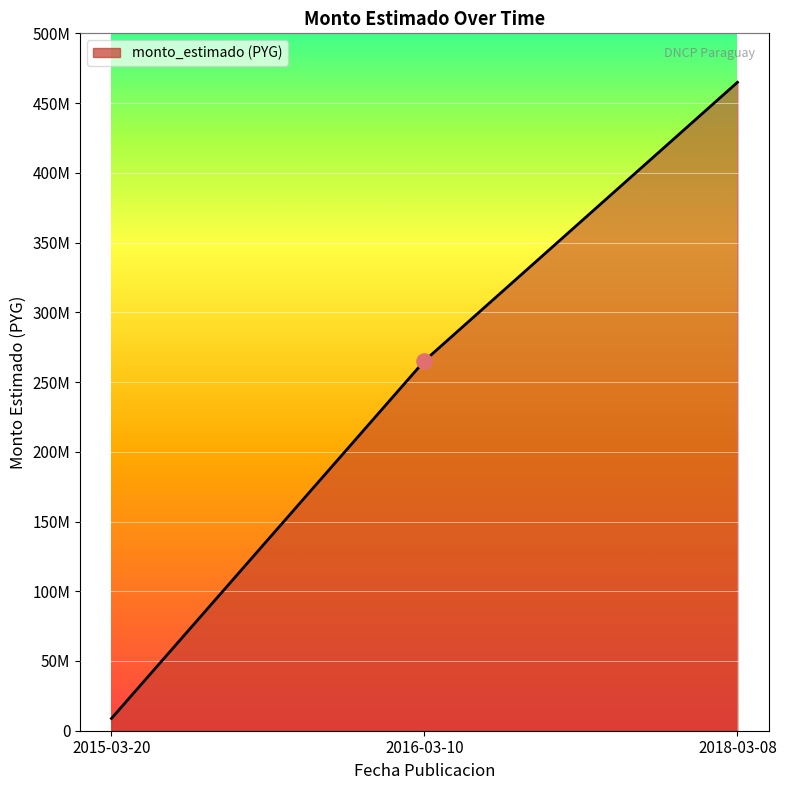

Which has a higher value, 2015-03-20 or 2016-03-10?

2016-03-10